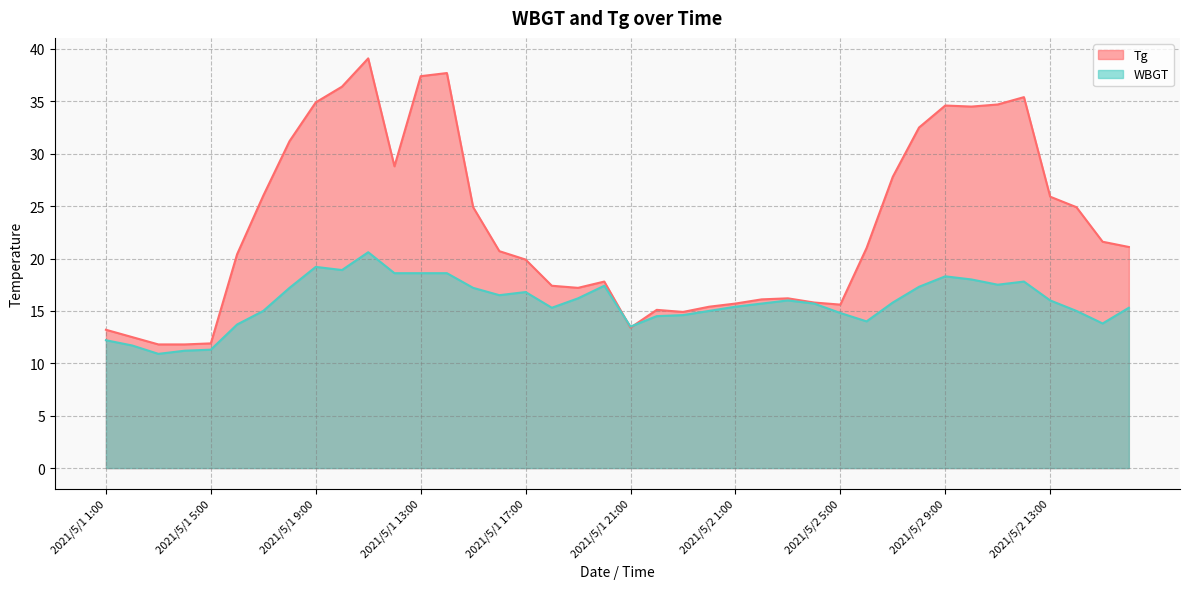

Reading right to left, extract all data points from this chart.

WBGT: 2021/5/2 16:00=15.3	2021/5/2 15:00=13.8	2021/5/2 14:00=15.0	2021/5/2 13:00=16.0	2021/5/2 12:00=17.8	2021/5/2 11:00=17.5	2021/5/2 10:00=18.0	2021/5/2 9:00=18.3	2021/5/2 8:00=17.3	2021/5/2 7:00=15.8	2021/5/2 6:00=14.0	2021/5/2 5:00=14.8	2021/5/2 4:00=15.7	2021/5/2 3:00=16.0	2021/5/2 2:00=15.7	2021/5/2 1:00=15.4	2021/5/1 24:00=15.0	2021/5/1 23:00=14.6	2021/5/1 22:00=14.5	2021/5/1 21:00=13.5	2021/5/1 20:00=17.4	2021/5/1 19:00=16.2	2021/5/1 18:00=15.3	2021/5/1 17:00=16.8	2021/5/1 16:00=16.5	2021/5/1 15:00=17.2	2021/5/1 14:00=18.6	2021/5/1 13:00=18.6	2021/5/1 12:00=18.6	2021/5/1 11:00=20.6	2021/5/1 10:00=18.9	2021/5/1 9:00=19.2	2021/5/1 8:00=17.2	2021/5/1 7:00=15.0	2021/5/1 6:00=13.7	2021/5/1 5:00=11.3	2021/5/1 4:00=11.2	2021/5/1 3:00=10.9	2021/5/1 2:00=11.7	2021/5/1 1:00=12.2
Tg: 2021/5/2 16:00=21.1	2021/5/2 15:00=21.6	2021/5/2 14:00=24.9	2021/5/2 13:00=25.9	2021/5/2 12:00=35.4	2021/5/2 11:00=34.7	2021/5/2 10:00=34.5	2021/5/2 9:00=34.6	2021/5/2 8:00=32.5	2021/5/2 7:00=27.8	2021/5/2 6:00=21.0	2021/5/2 5:00=15.6	2021/5/2 4:00=15.8	2021/5/2 3:00=16.2	2021/5/2 2:00=16.1	2021/5/2 1:00=15.7	2021/5/1 24:00=15.4	2021/5/1 23:00=14.9	2021/5/1 22:00=15.1	2021/5/1 21:00=13.4	2021/5/1 20:00=17.8	2021/5/1 19:00=17.2	2021/5/1 18:00=17.4	2021/5/1 17:00=19.9	2021/5/1 16:00=20.7	2021/5/1 15:00=24.9	2021/5/1 14:00=37.7	2021/5/1 13:00=37.4	2021/5/1 12:00=28.8	2021/5/1 11:00=39.1	2021/5/1 10:00=36.4	2021/5/1 9:00=34.9	2021/5/1 8:00=31.2	2021/5/1 7:00=26.0	2021/5/1 6:00=20.4	2021/5/1 5:00=11.9	2021/5/1 4:00=11.8	2021/5/1 3:00=11.8	2021/5/1 2:00=12.5	2021/5/1 1:00=13.2